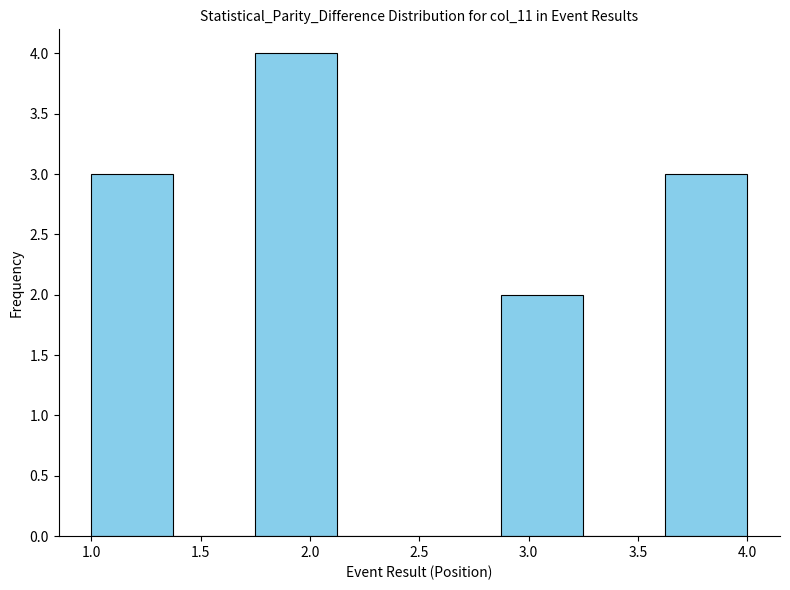

Reading left to right, list every bar in this chart as the range it spans on the x-axis followed by its height. Neither the bar edges nor the heights are printed on the chart, so give them approximately, as read against the axes.

1.000 to 1.375: 3
1.375 to 1.750: 0
1.750 to 2.125: 4
2.125 to 2.500: 0
2.500 to 2.875: 0
2.875 to 3.250: 2
3.250 to 3.625: 0
3.625 to 4.000: 3